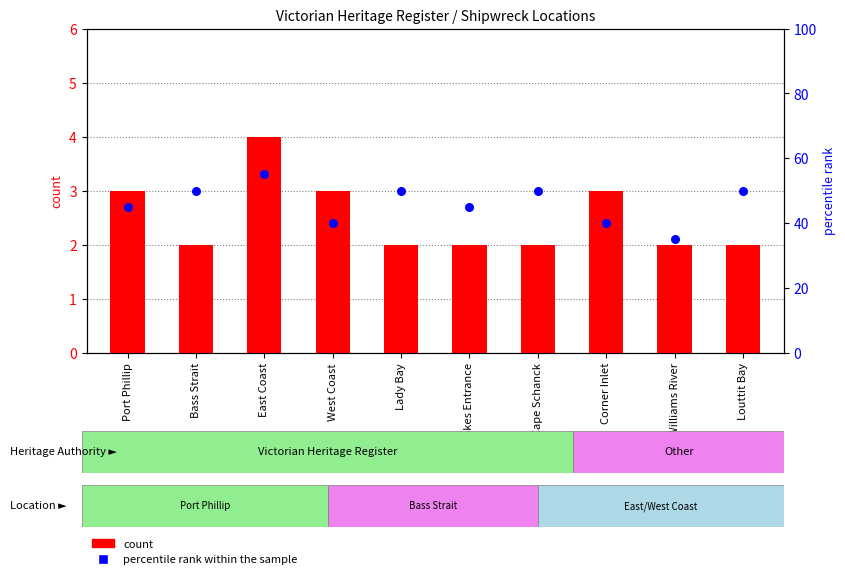

Which series has the largest Y range (max minus min)?

percentile rank within the sample